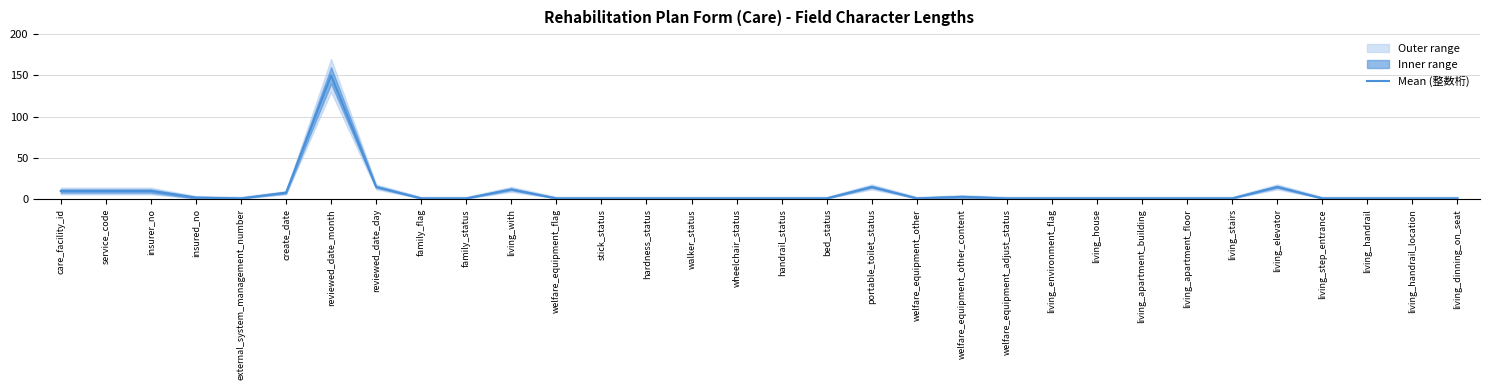

Count the number of data series in this chart.

1